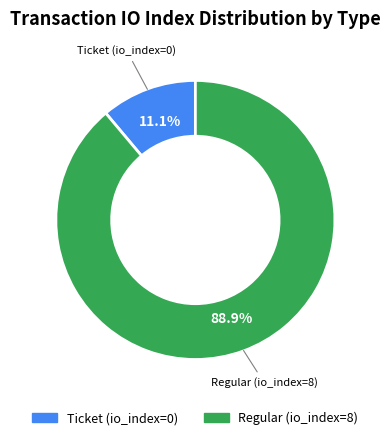

To the nearest percent, what portion does Regular (io_index=8) represent?

89%